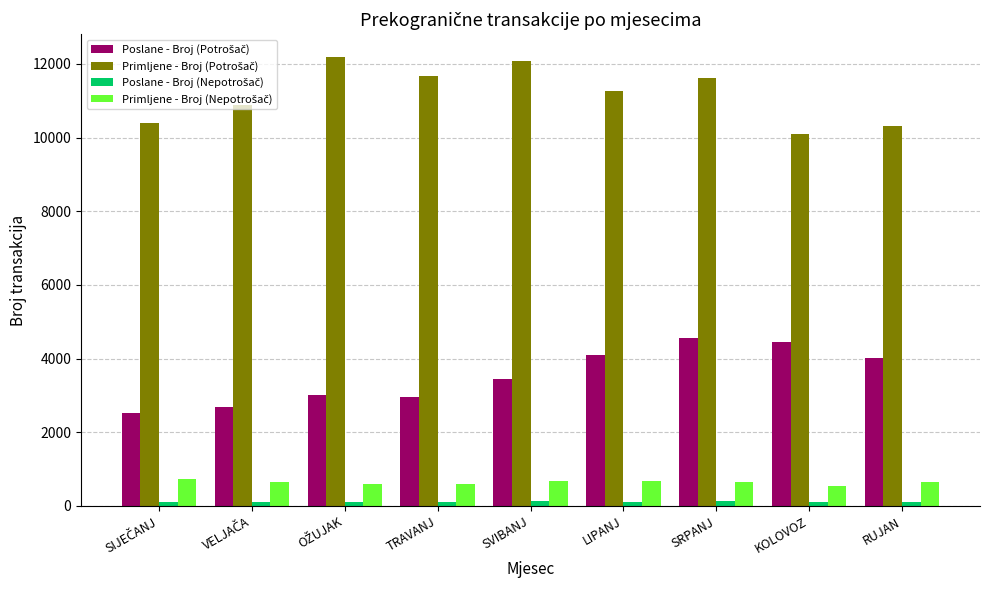

What is the greatest value displayed?

12195